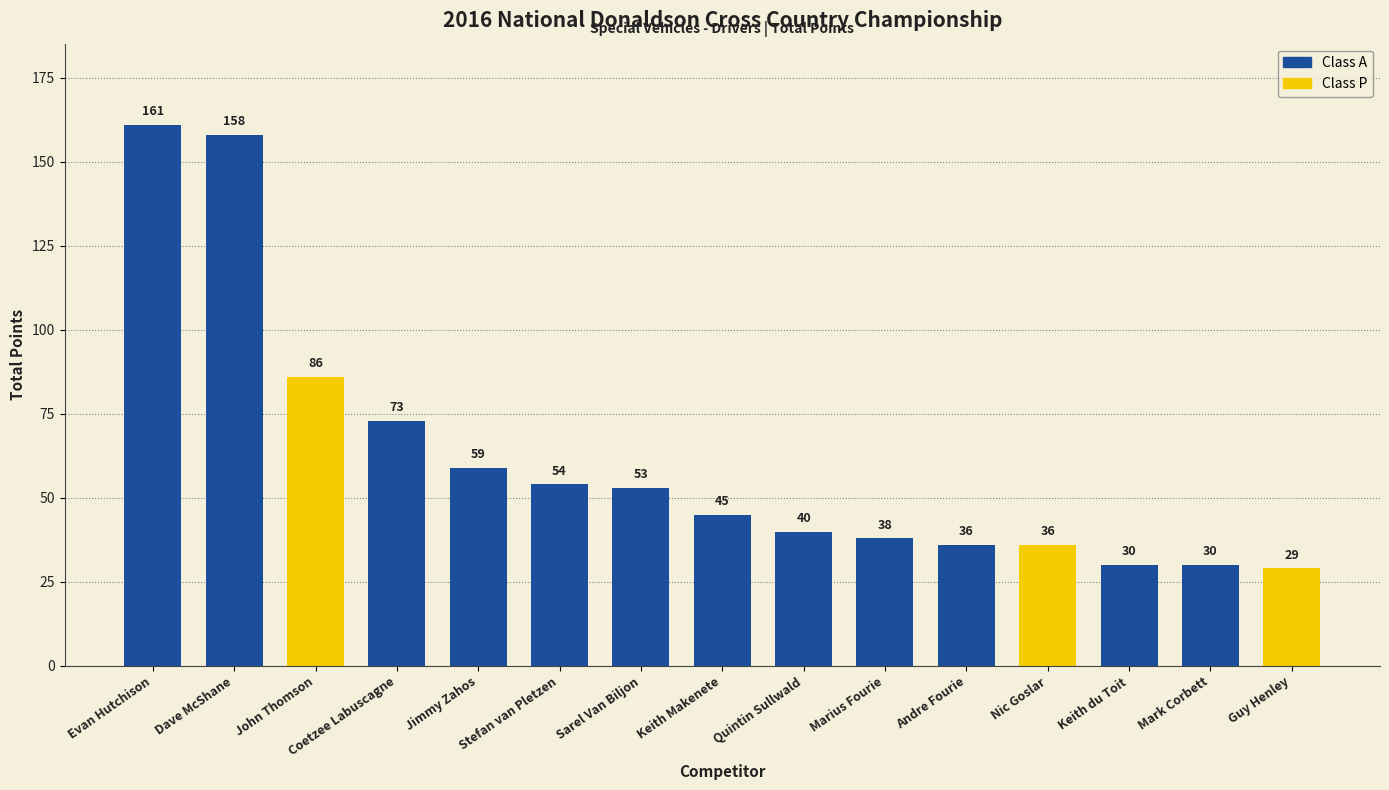

What position from the right is Nic Goslar?

4